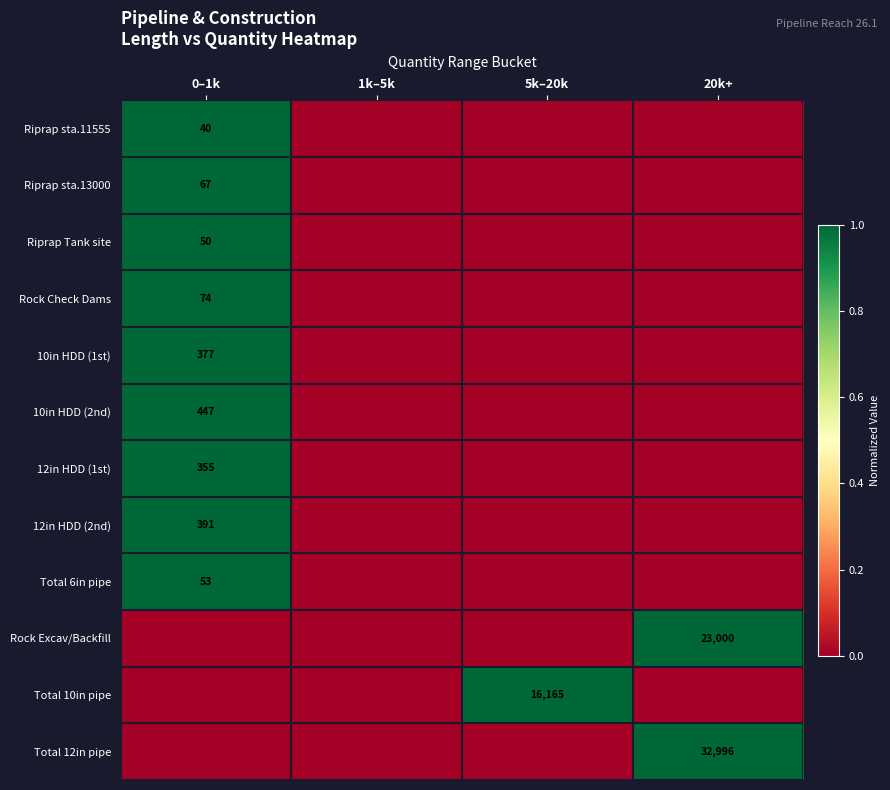

True or false: 10in HDD (1st) has a value of 377 at 0–1k.

True